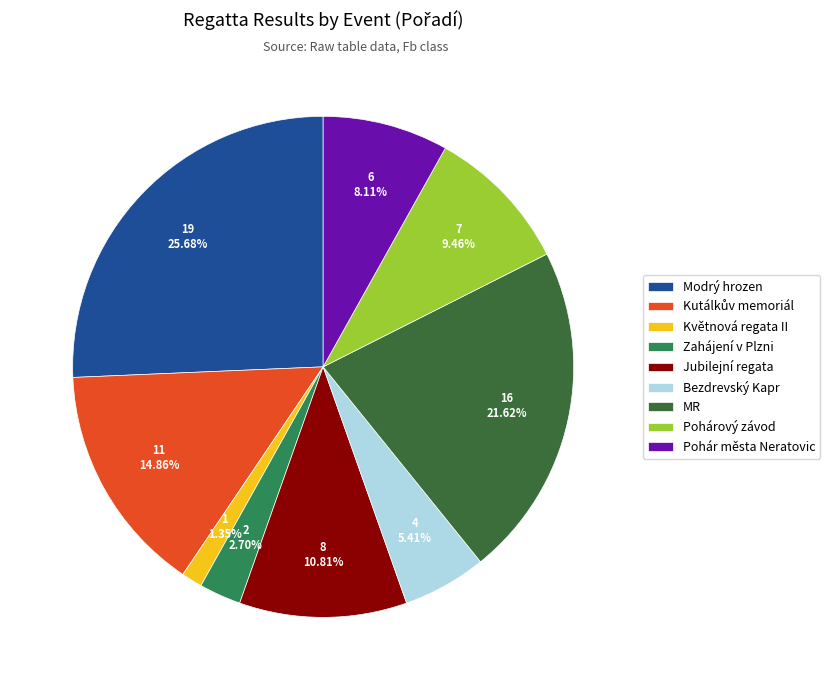

The Bezdrevský Kapr slice represents 1% of the pie. True or false?

False